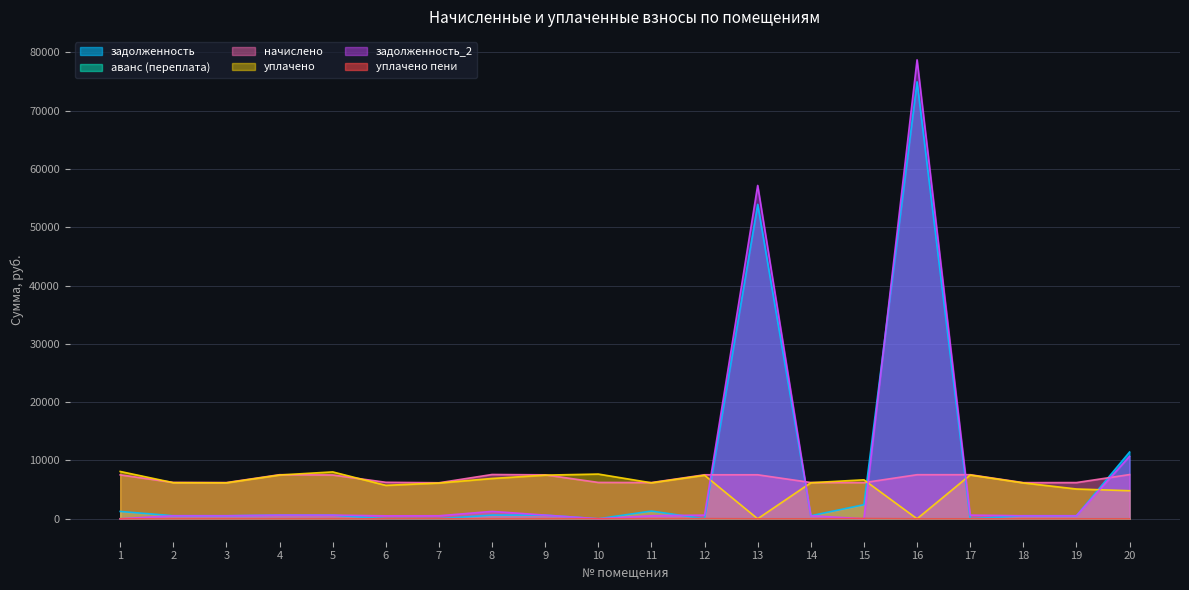

How many categories are shown in the chart?

20